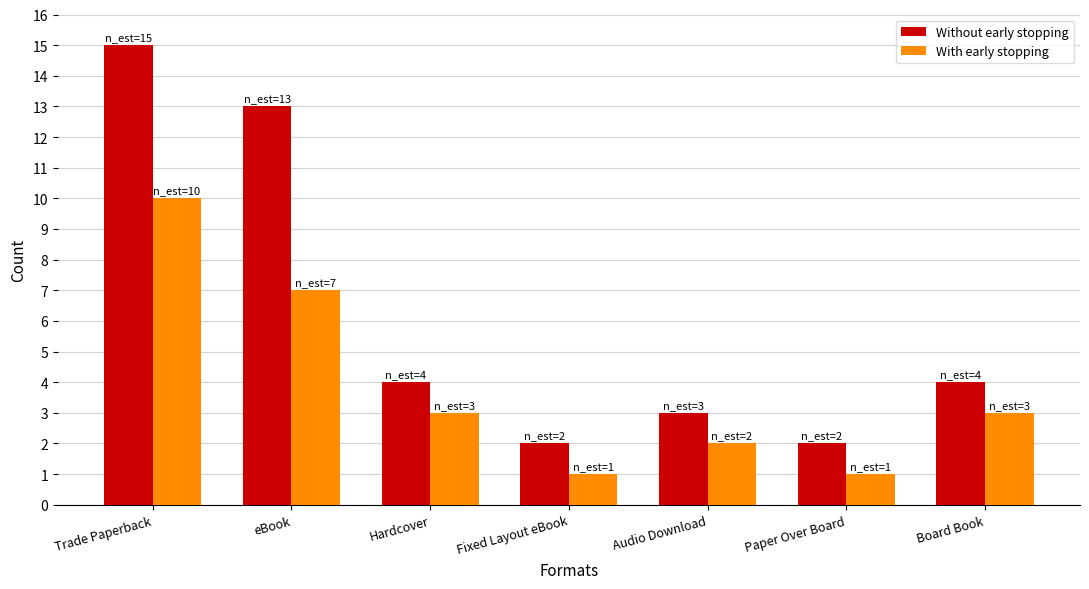

What is the difference between the highest and lowest values at Trade Paperback?

5